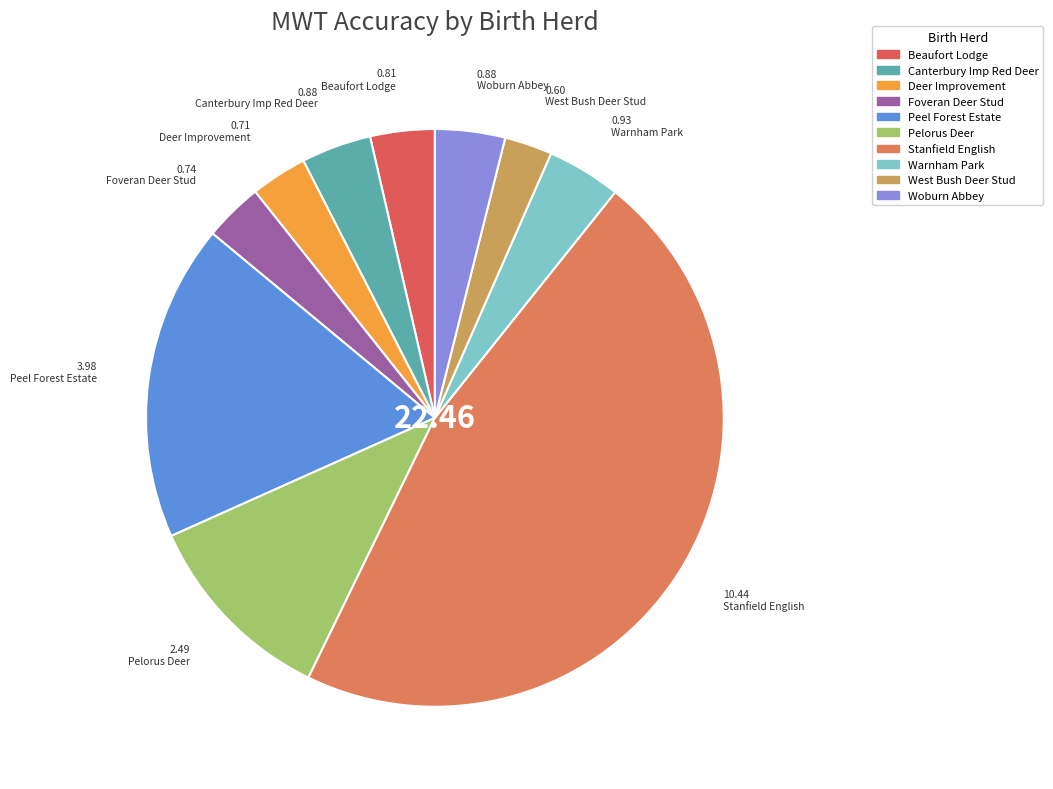

Is there any slice that represents more than half of the pie?

No